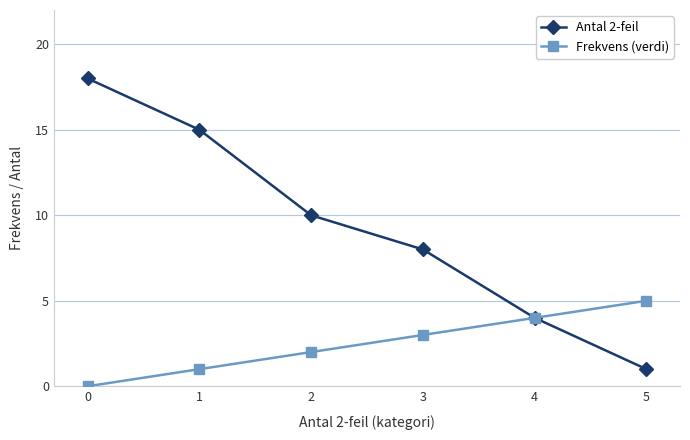

Is it true that Frekvens (verdi) equals 3 at 4?

False